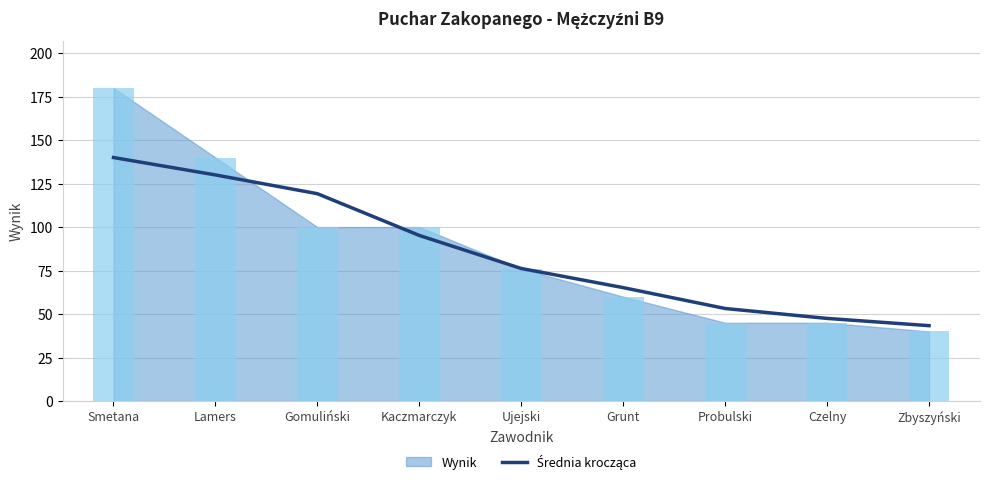

Reading right to left, list all the values displayed in this chart.

43.3	47.5	53.2	65.2	76.2	95.2	119.2	130.0	140.0